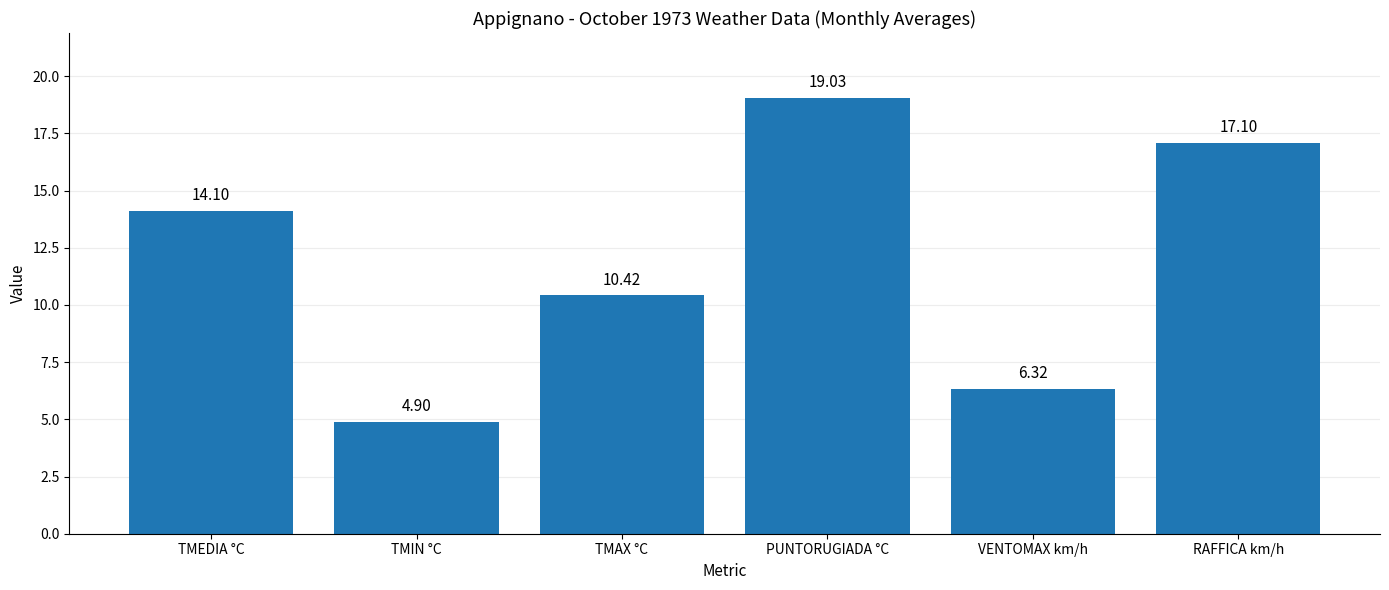

List the labels in order of value, smallest first.

TMIN °C, VENTOMAX km/h, TMAX °C, TMEDIA °C, RAFFICA km/h, PUNTORUGIADA °C